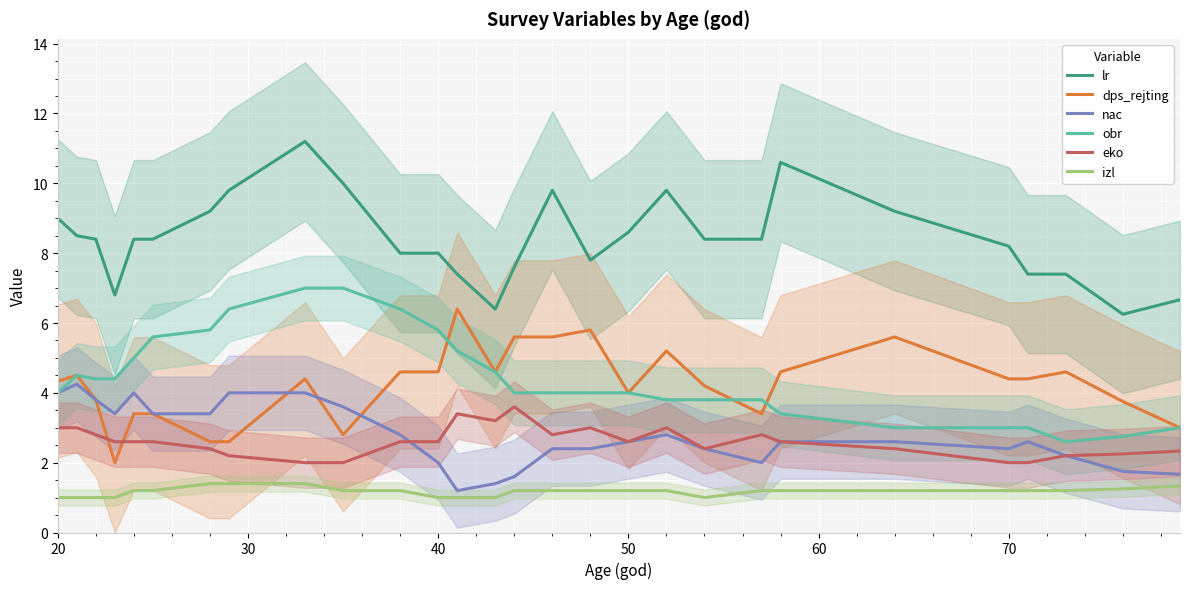

Does the chart display data point markers on the line(s)?

No